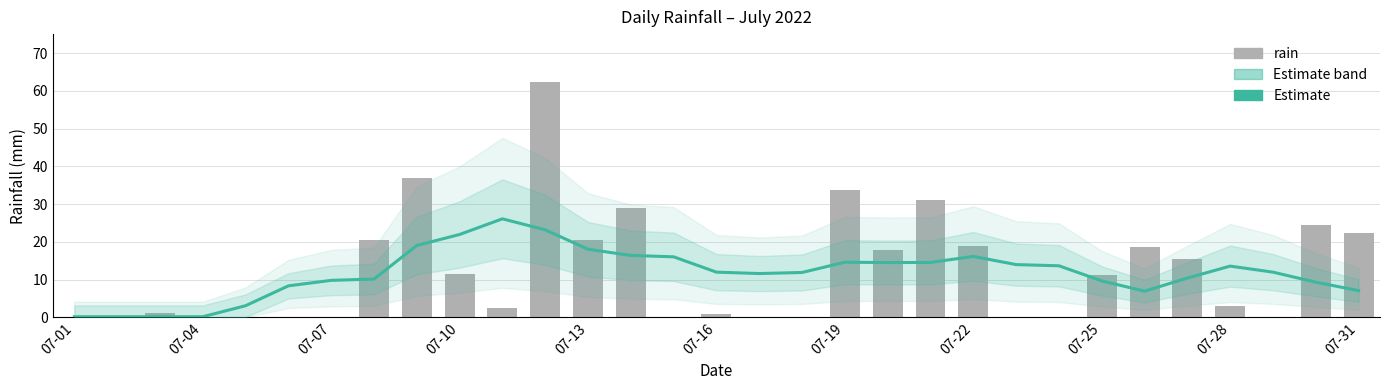

At how many categories does at least one series exceed 60?

1